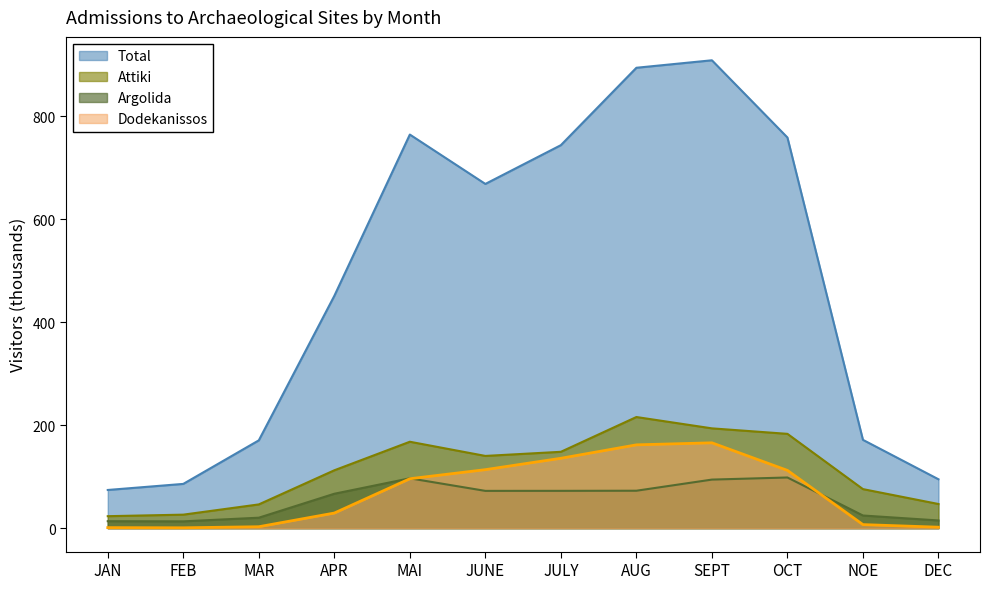

What is the sum of the Dodekanissos values at DEC and FEB?

2.7